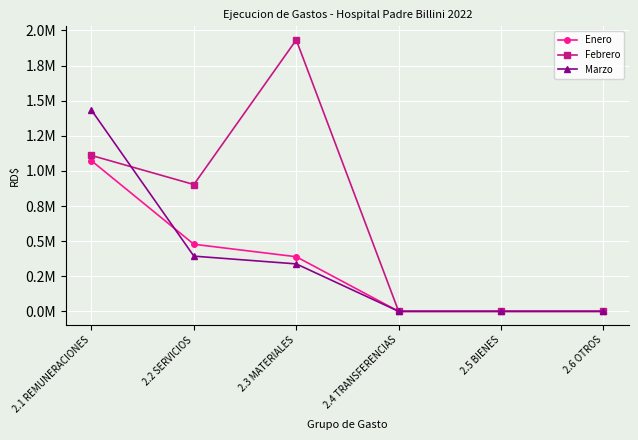

True or false: Enero has a value of -413343.2 at 2.6 OTROS.

False